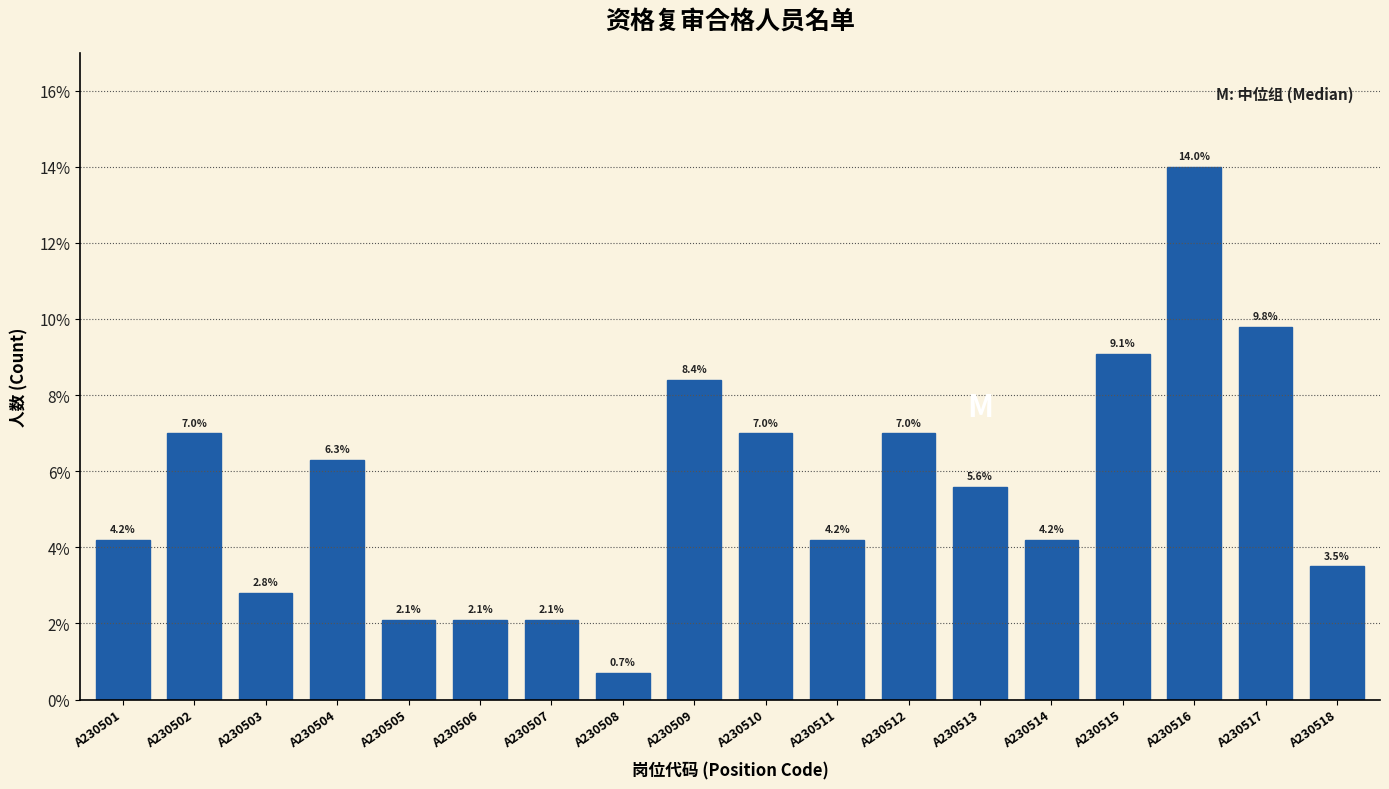

Reading left to right, what are all the values shown in this chart?

A230501=4.2	A230502=7.0	A230503=2.8	A230504=6.3	A230505=2.1	A230506=2.1	A230507=2.1	A230508=0.7	A230509=8.4	A230510=7.0	A230511=4.2	A230512=7.0	A230513=5.6	A230514=4.2	A230515=9.1	A230516=14.0	A230517=9.8	A230518=3.5